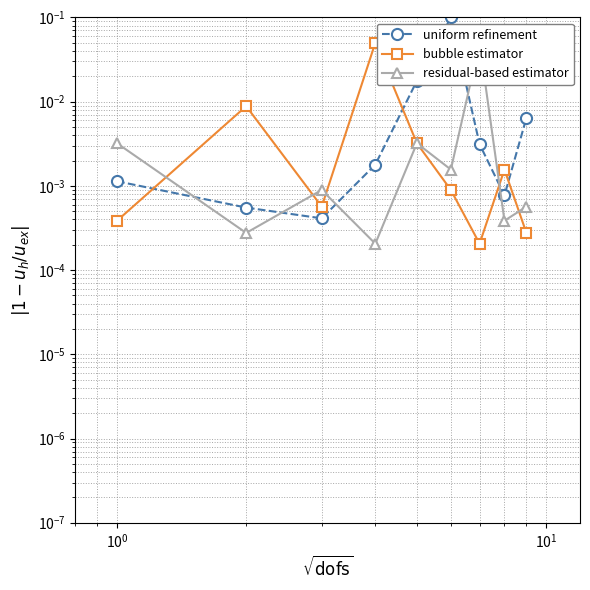

True or false: residual-based estimator and uniform refinement intersect in this chart.

True